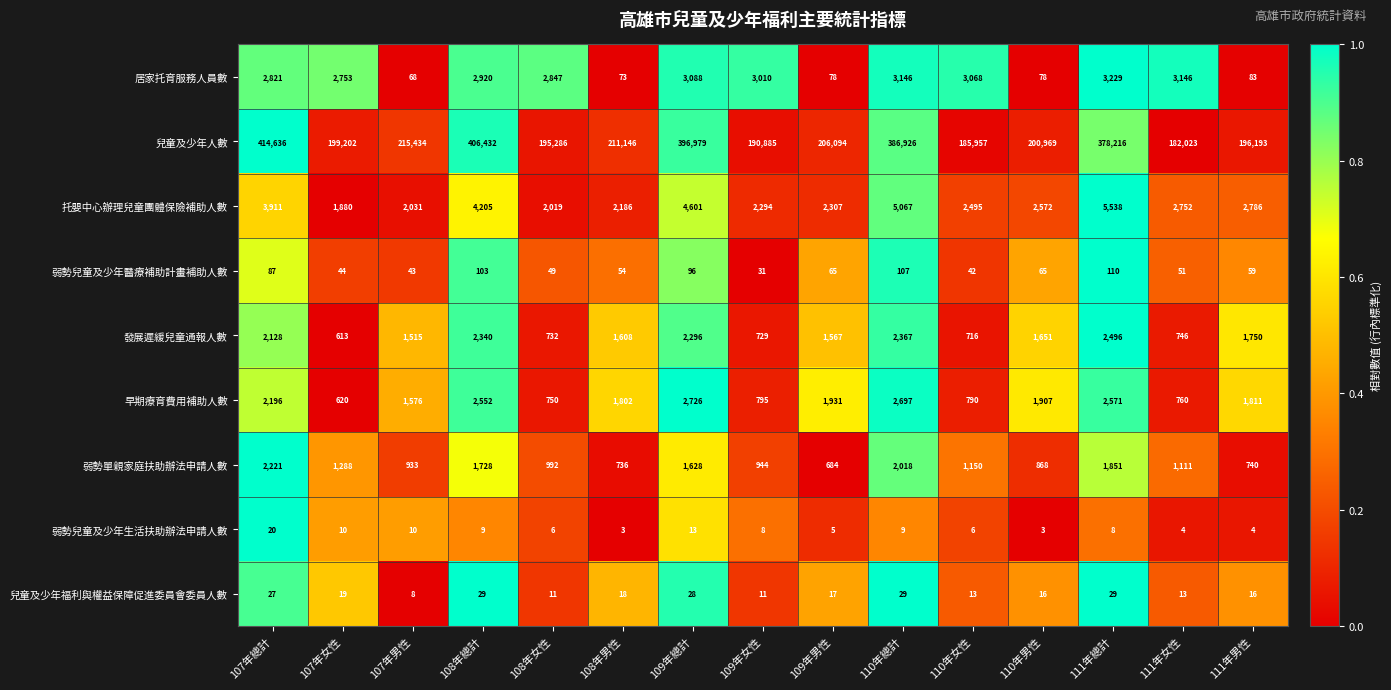

At 110年總計, list the series in order from largest to smallest.

兒童及少年人數, 托嬰中心辦理兒童團體保險補助人數, 居家托育服務人員數, 早期療育費用補助人數, 發展遲緩兒童通報人數, 弱勢單親家庭扶助辦法申請人數, 弱勢兒童及少年醫療補助計畫補助人數, 兒童及少年福利與權益保障促進委員會委員人數, 弱勢兒童及少年生活扶助辦法申請人數